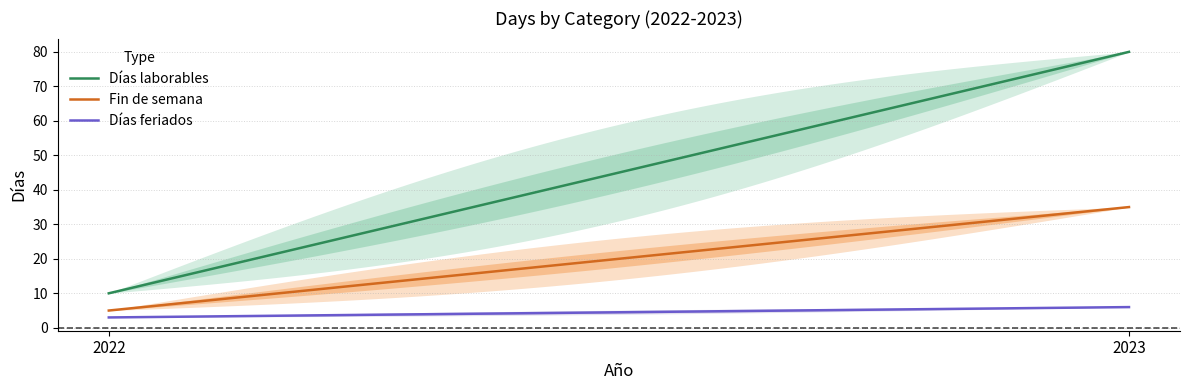

Reading left to right, extract all data points from this chart.

Días laborables: 10	80
Fin de semana: 5	35
Días feriados: 3	6